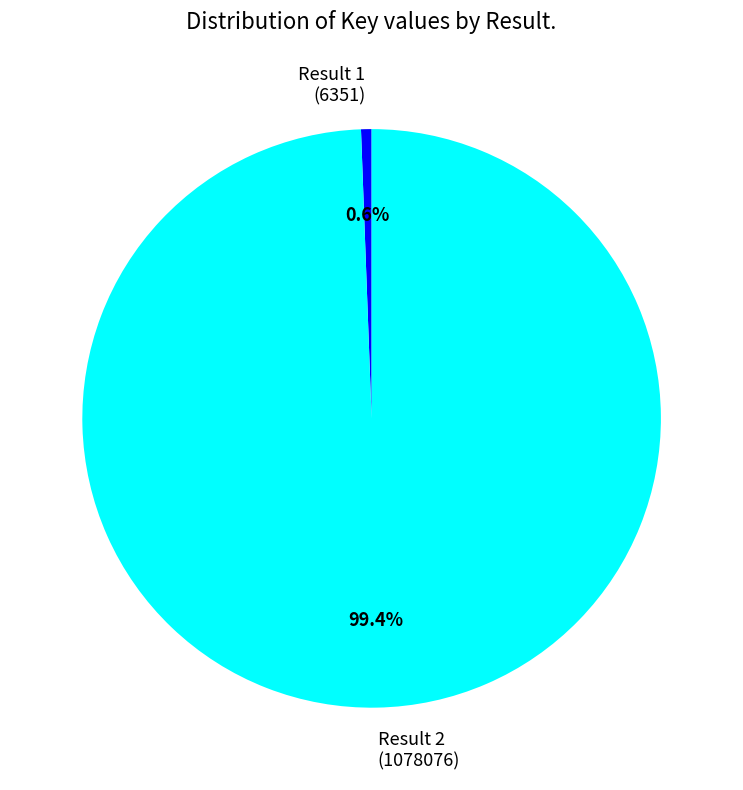

Combined, what portion of the pie is Result 1 (6351) and Result 2 (1078076)?

100.0%